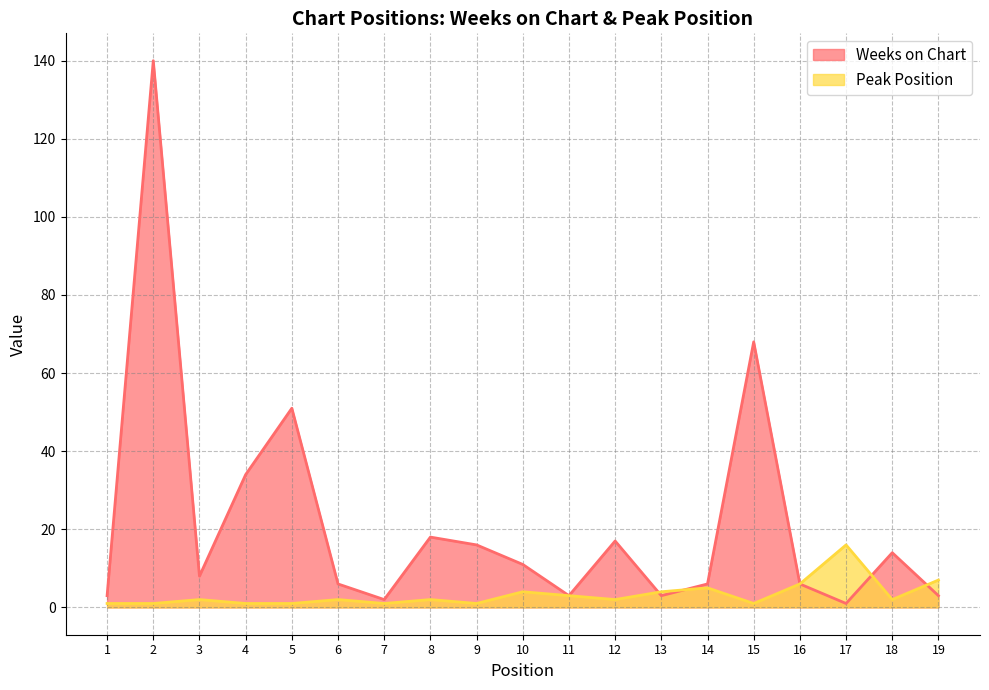

How many lines are shown in the chart?

2